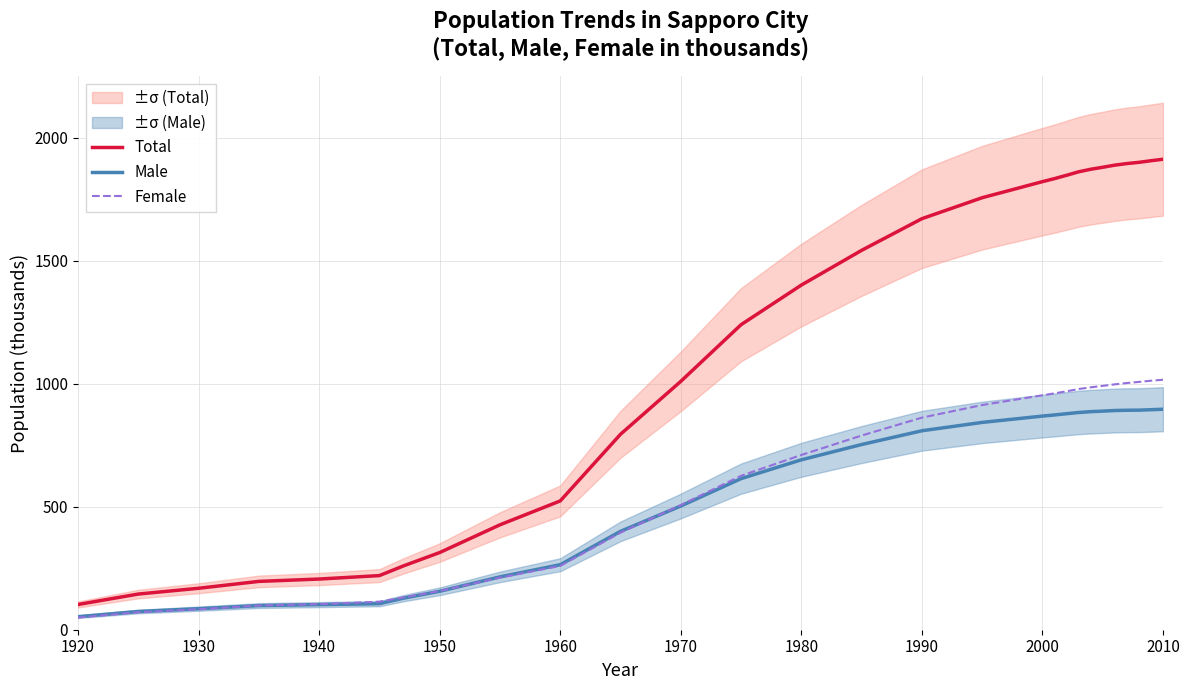

What is the lowest value of the Total series?

102.6